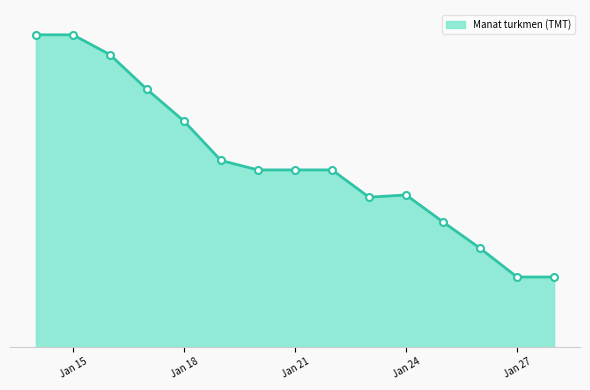

List the labels in order of value, largest first.

2023-01-14, 2023-01-15, 2023-01-16, 2023-01-17, 2023-01-18, 2023-01-19, 2023-01-20, 2023-01-21, 2023-01-22, 2023-01-24, 2023-01-23, 2023-01-25, 2023-01-26, 2023-01-27, 2023-01-28